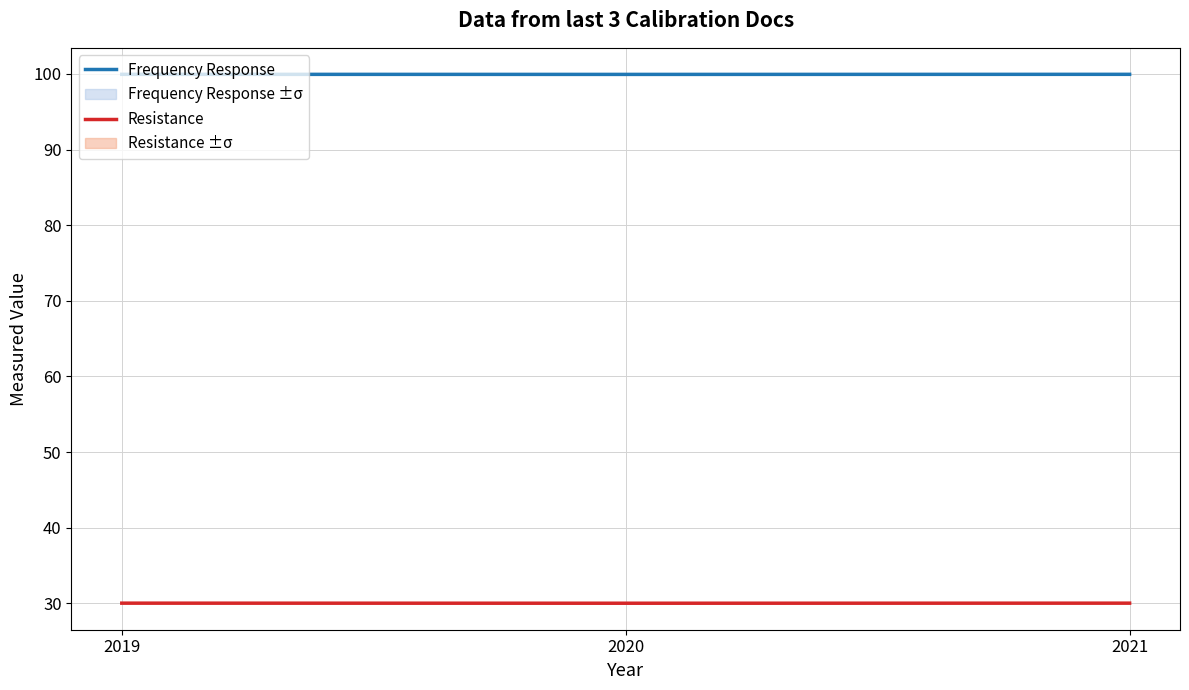

What is the sum of all Frequency Response values?

299.8